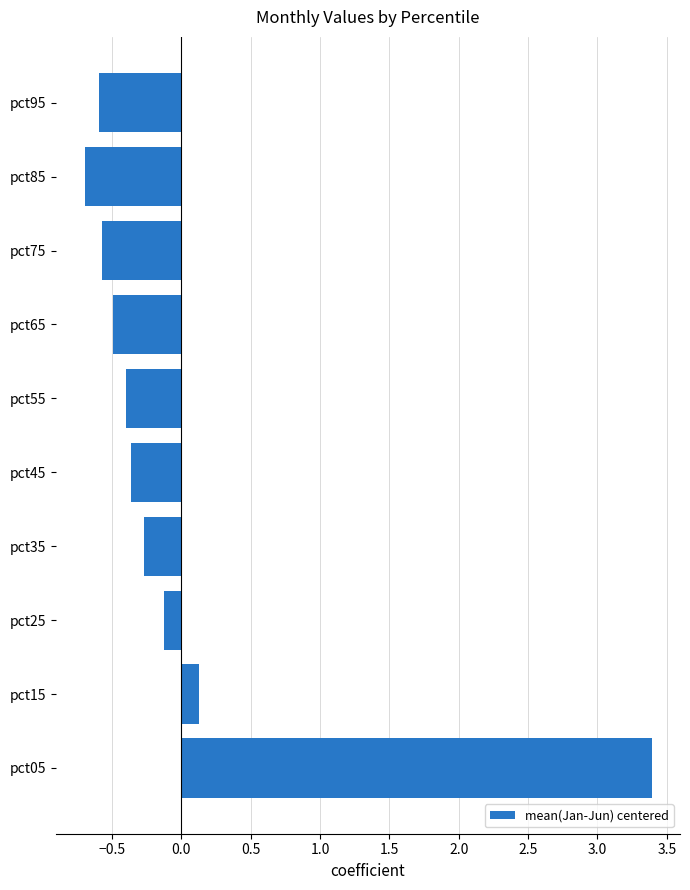

Which category has the lowest value across all series?

pct85